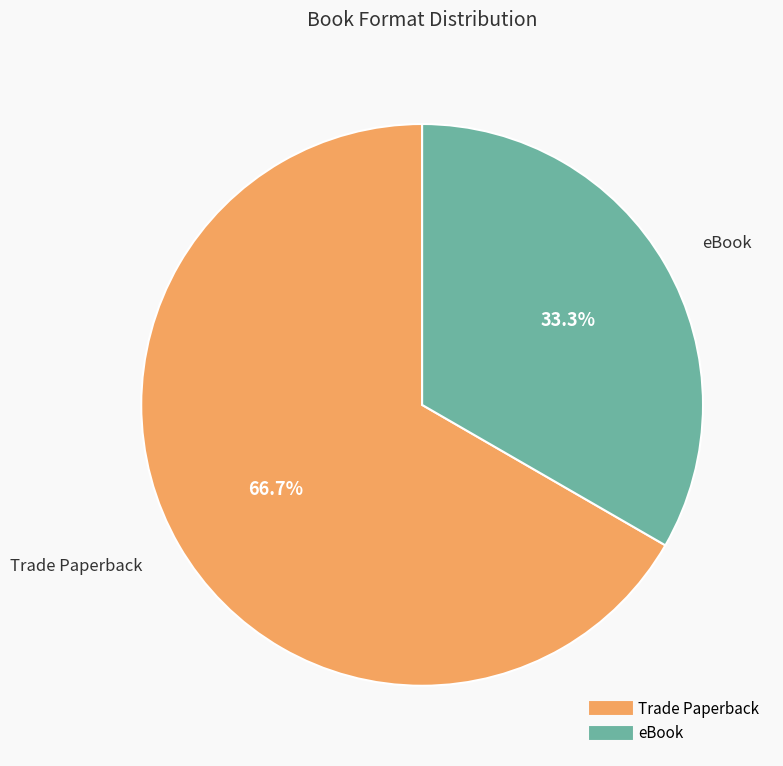

Is there a majority slice in this chart?

Yes